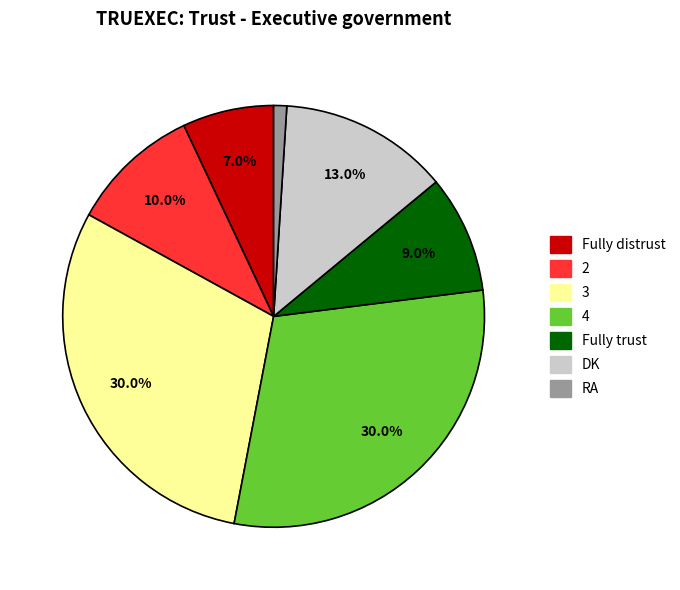

What is the smallest slice in the pie chart?

RA